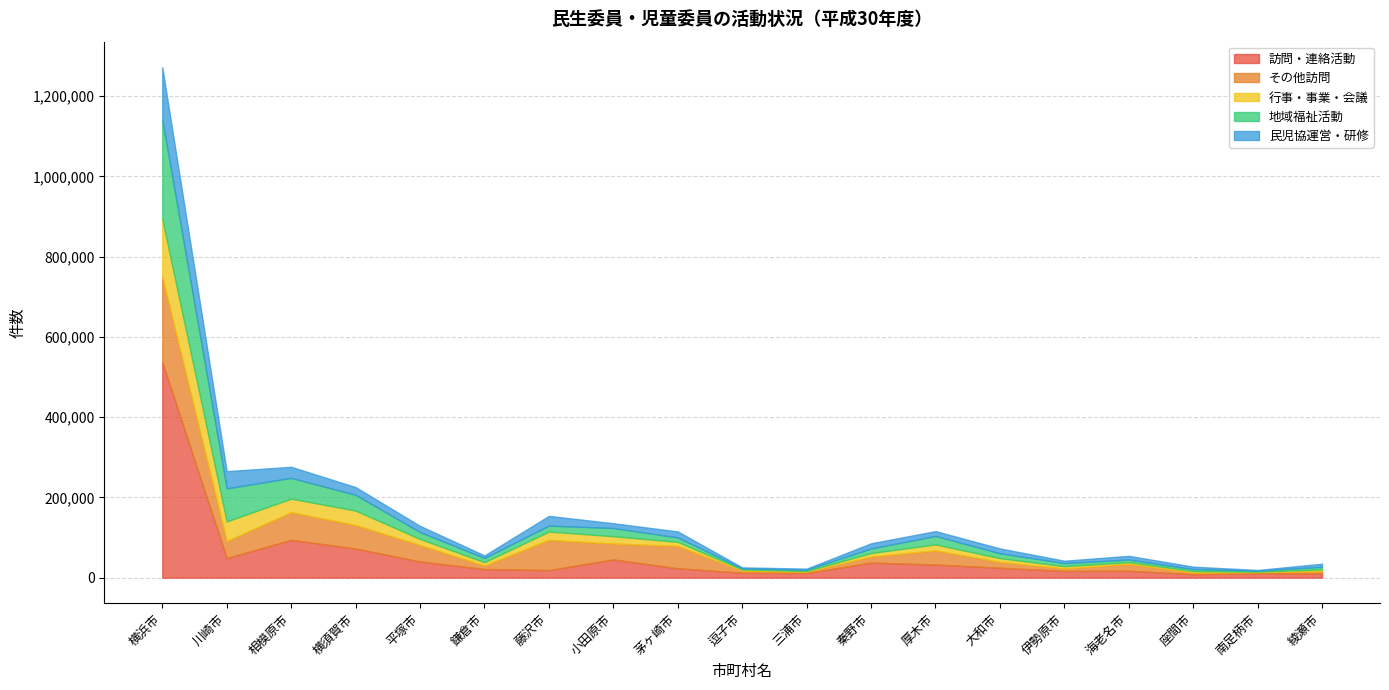

After their last crossing, which series has the higher values: 地域福祉活動 or 民児協運営・研修?

民児協運営・研修